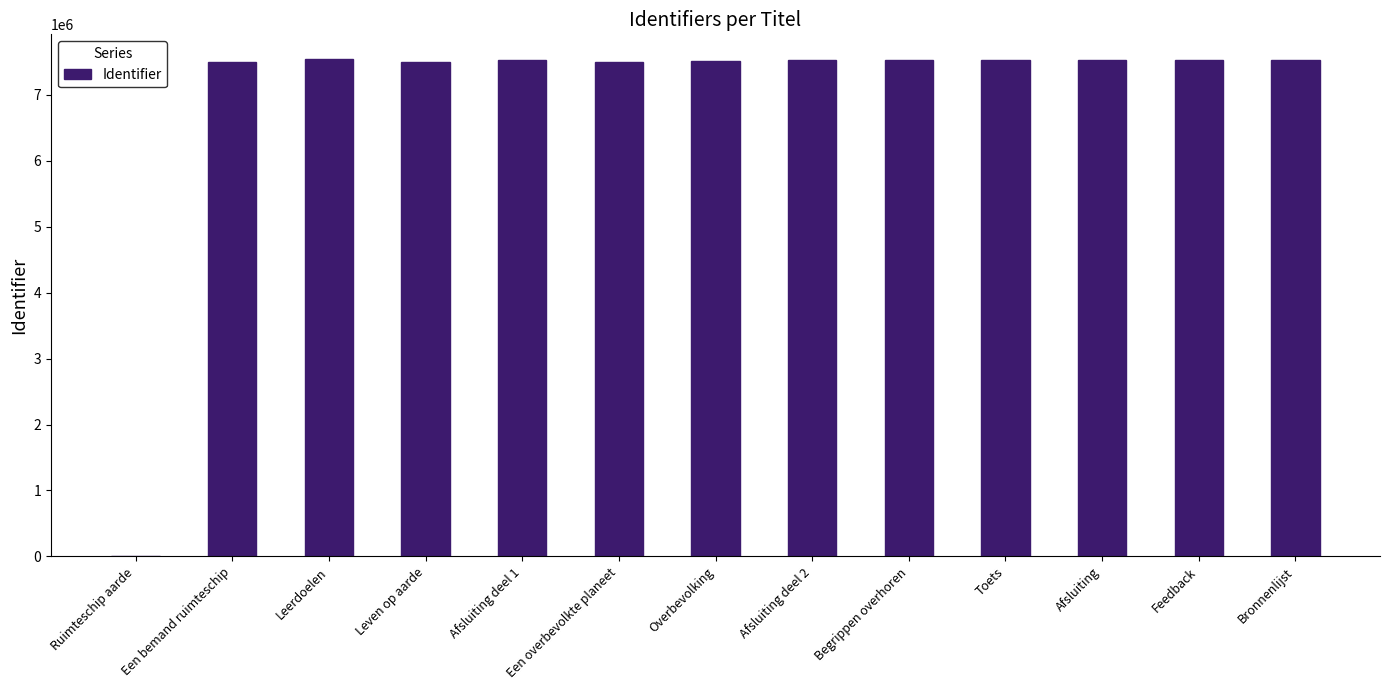

Approximately how many times larger is the value at Een bemand ruimteschip compared to Afsluiting deel 2?

1.0